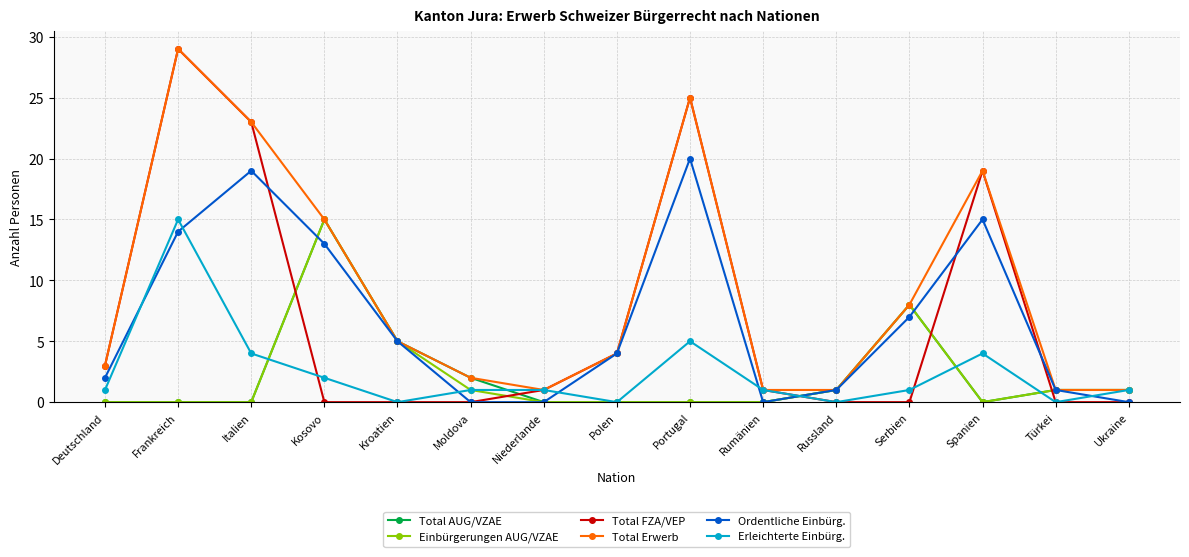

Where is Total AUG/VZAE nearest to the value 7?

Serbien